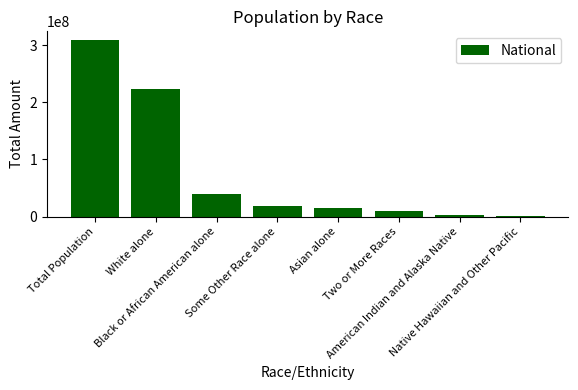

What is the change in value from Total Population to Asian alone?

-294071286